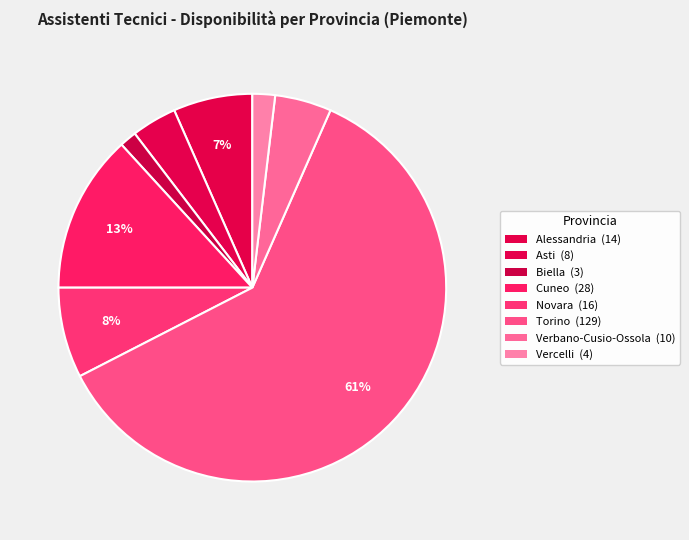

Does Vercelli represent more than half of the total?

No